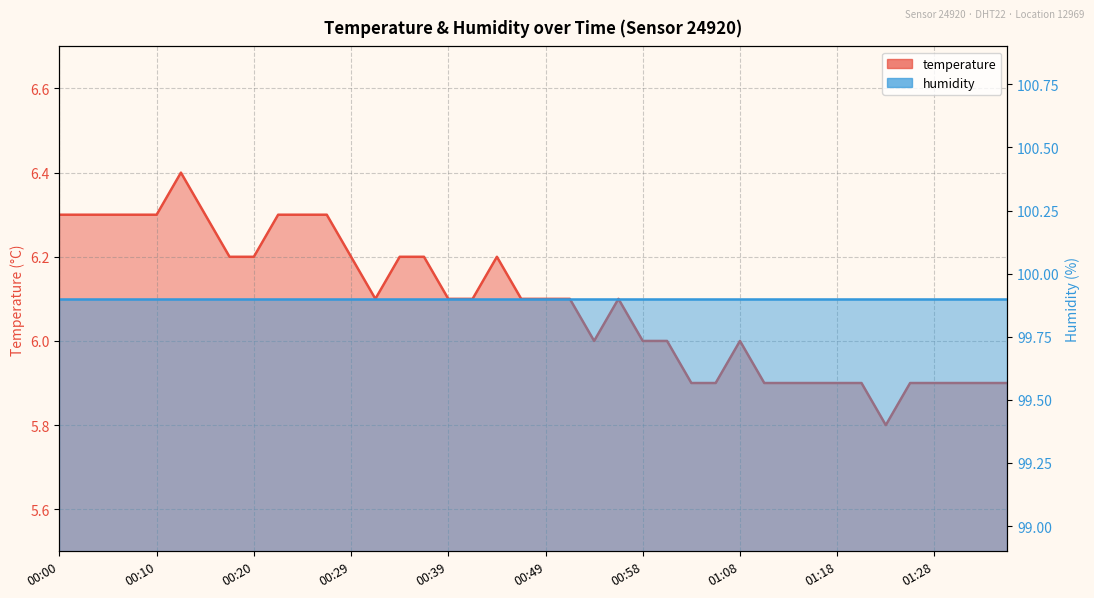

What is the minimum value shown in the chart?

5.8